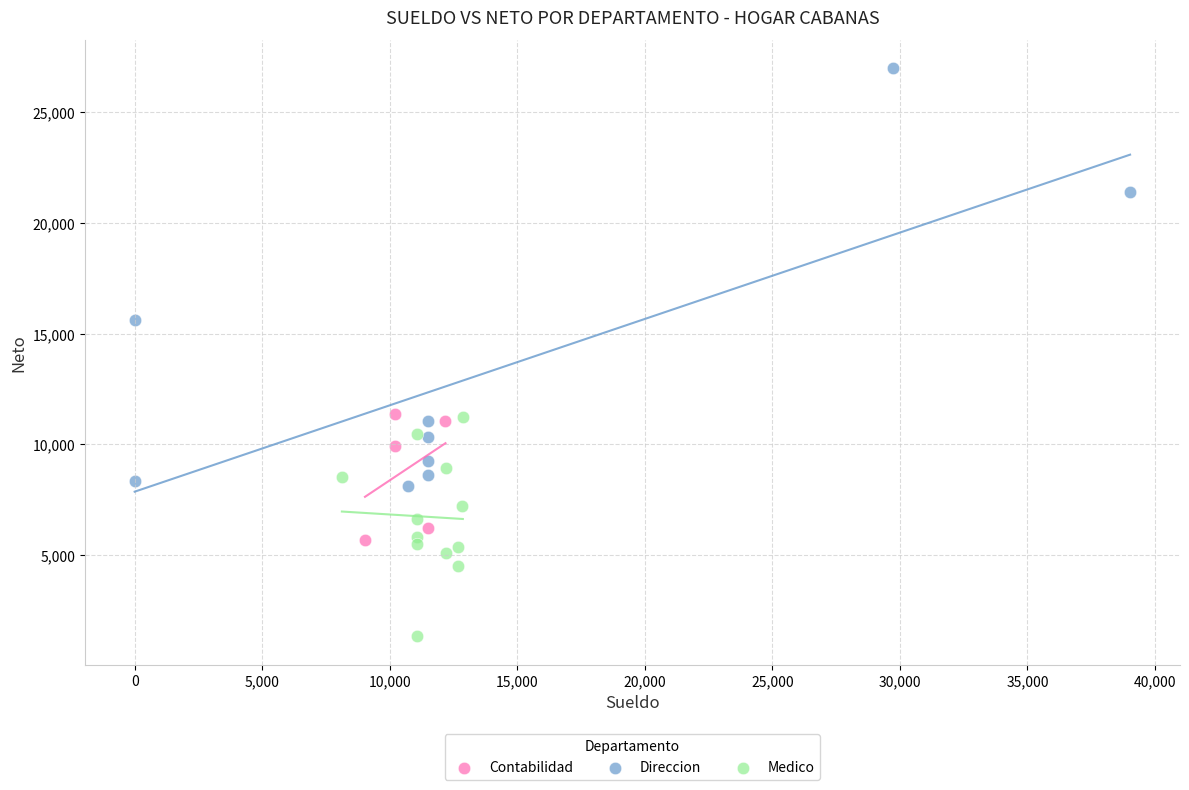

Which series reaches the minimum Y coordinate?

Medico